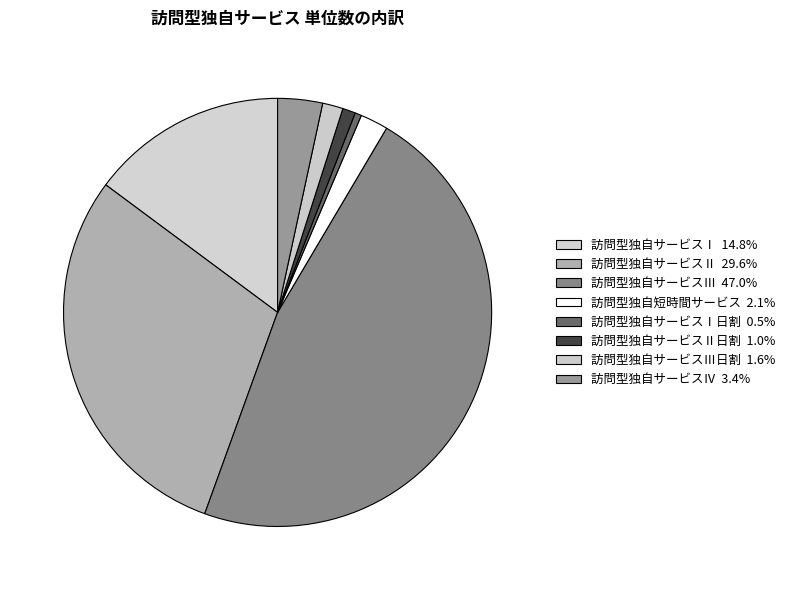

Count the number of slices in the pie.

8